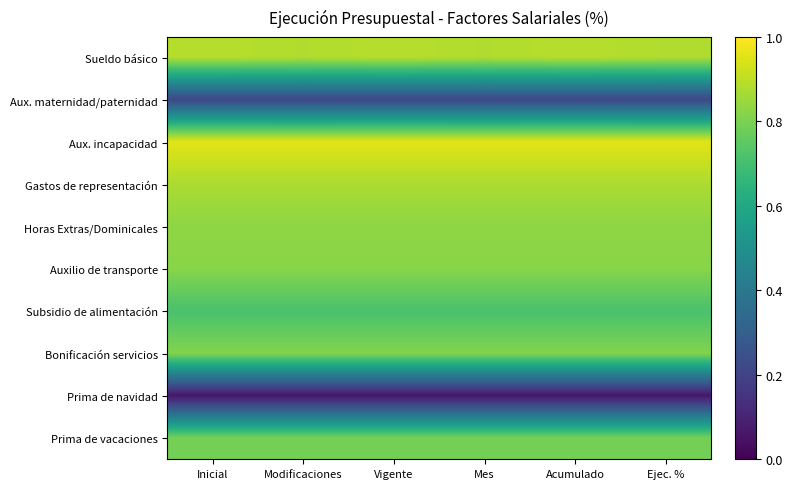

What is the spread (max minus min) of values at Inicial?

0.9